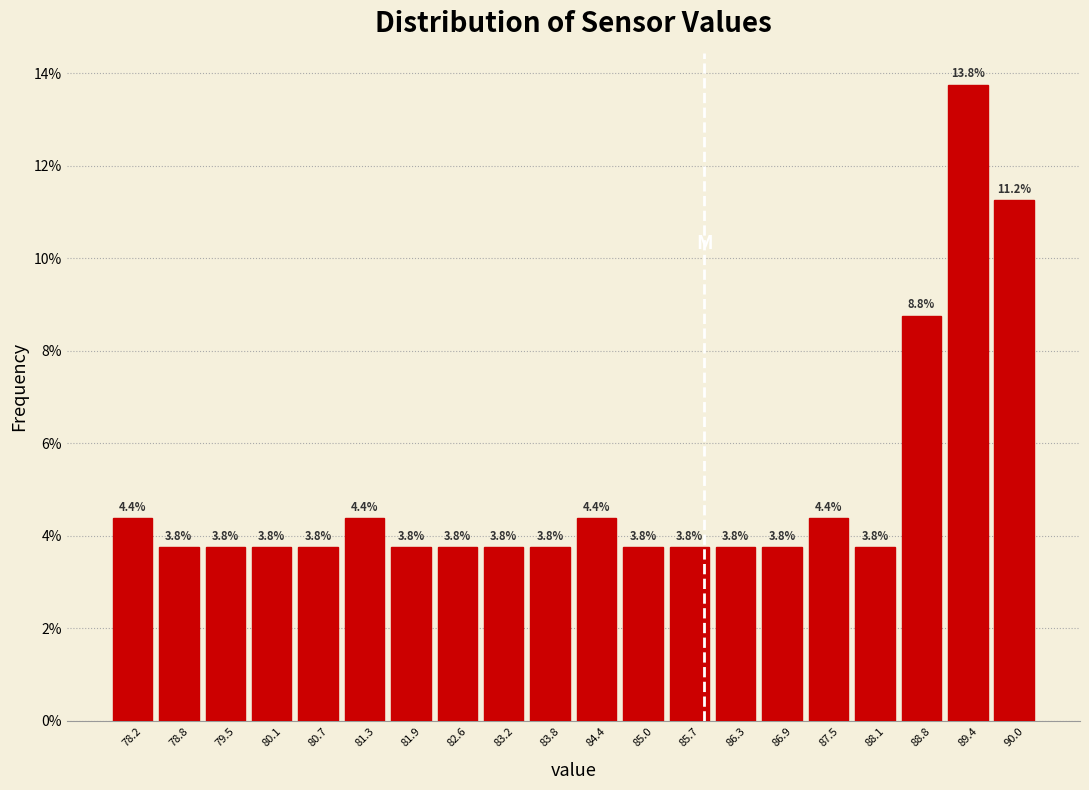

Which range on the x-axis has the tallest bar?

89.06 to 89.68